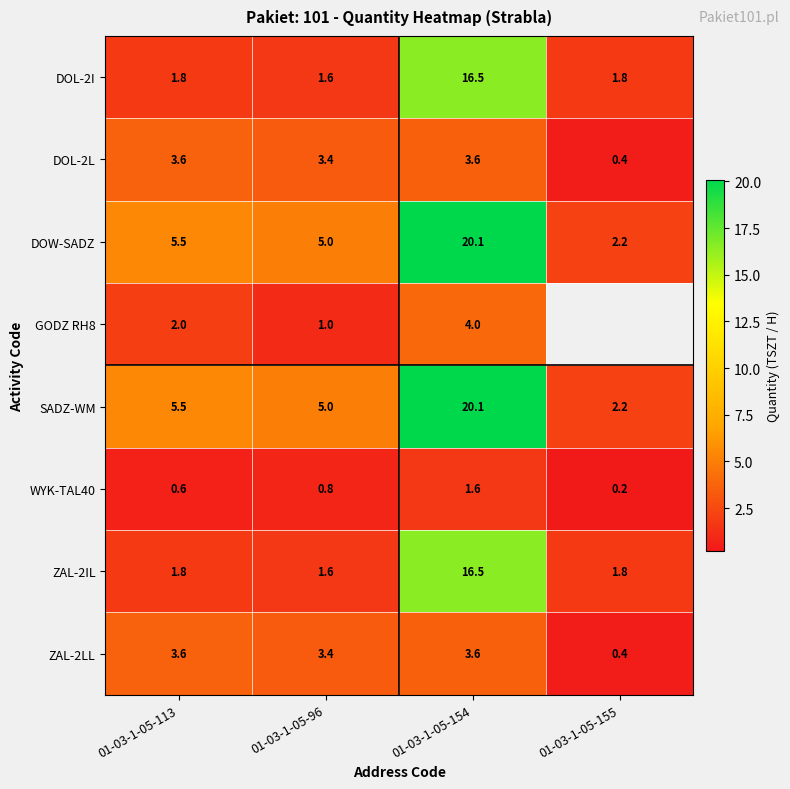

Between 01-03-1-05-154 and 01-03-1-05-96, which is larger?

01-03-1-05-154